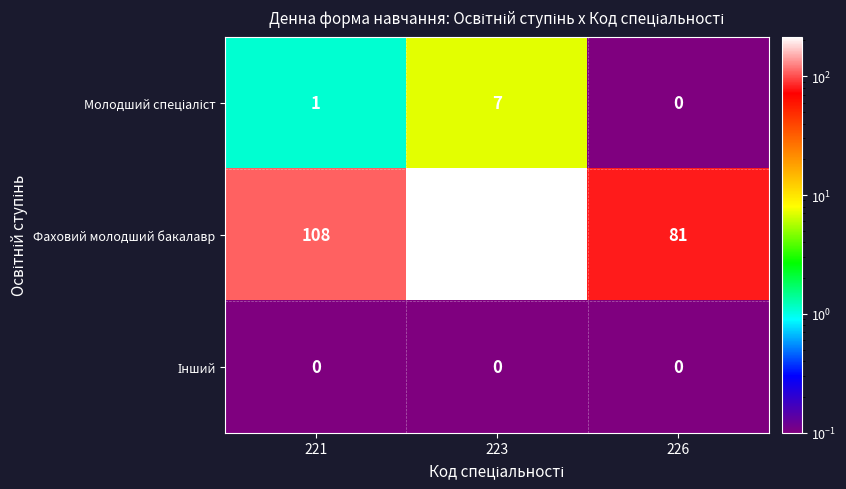

What is the greatest value displayed?

215